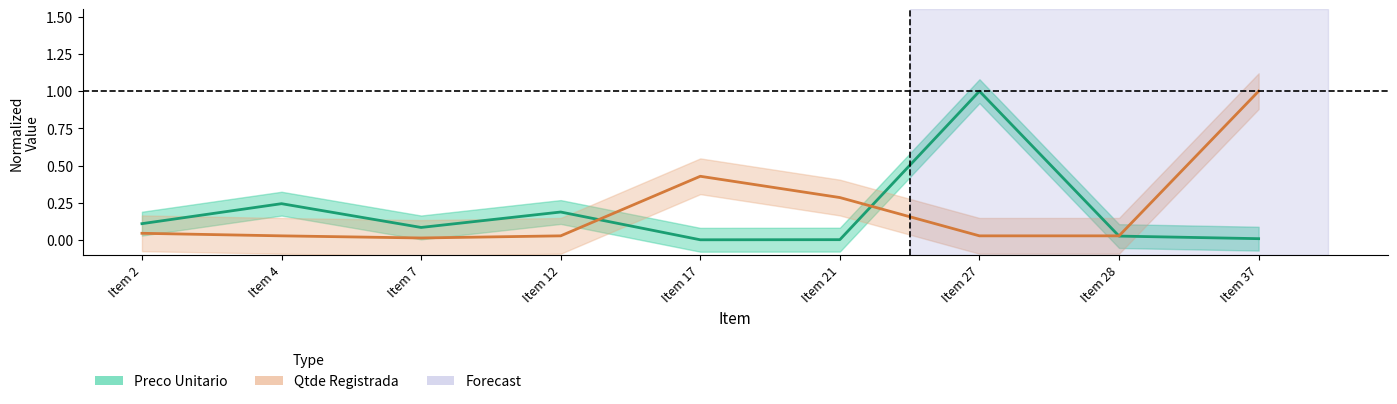

Between which two adjacent categories do Qtde Registrada and Preco Unitario first intersect?

Item 12 and Item 17